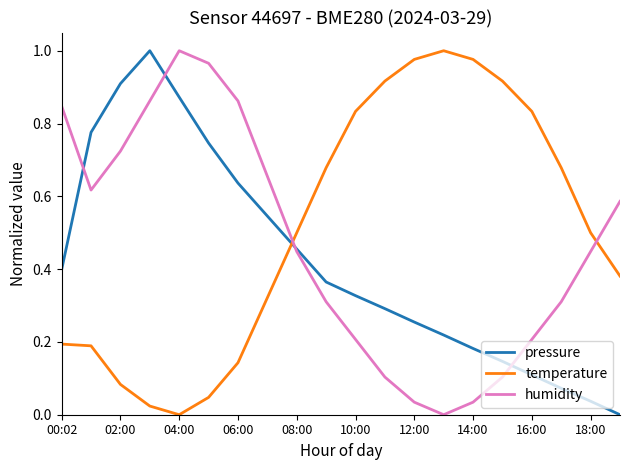

Rank the series by their average value, from highest to lowest.

temperature, humidity, pressure